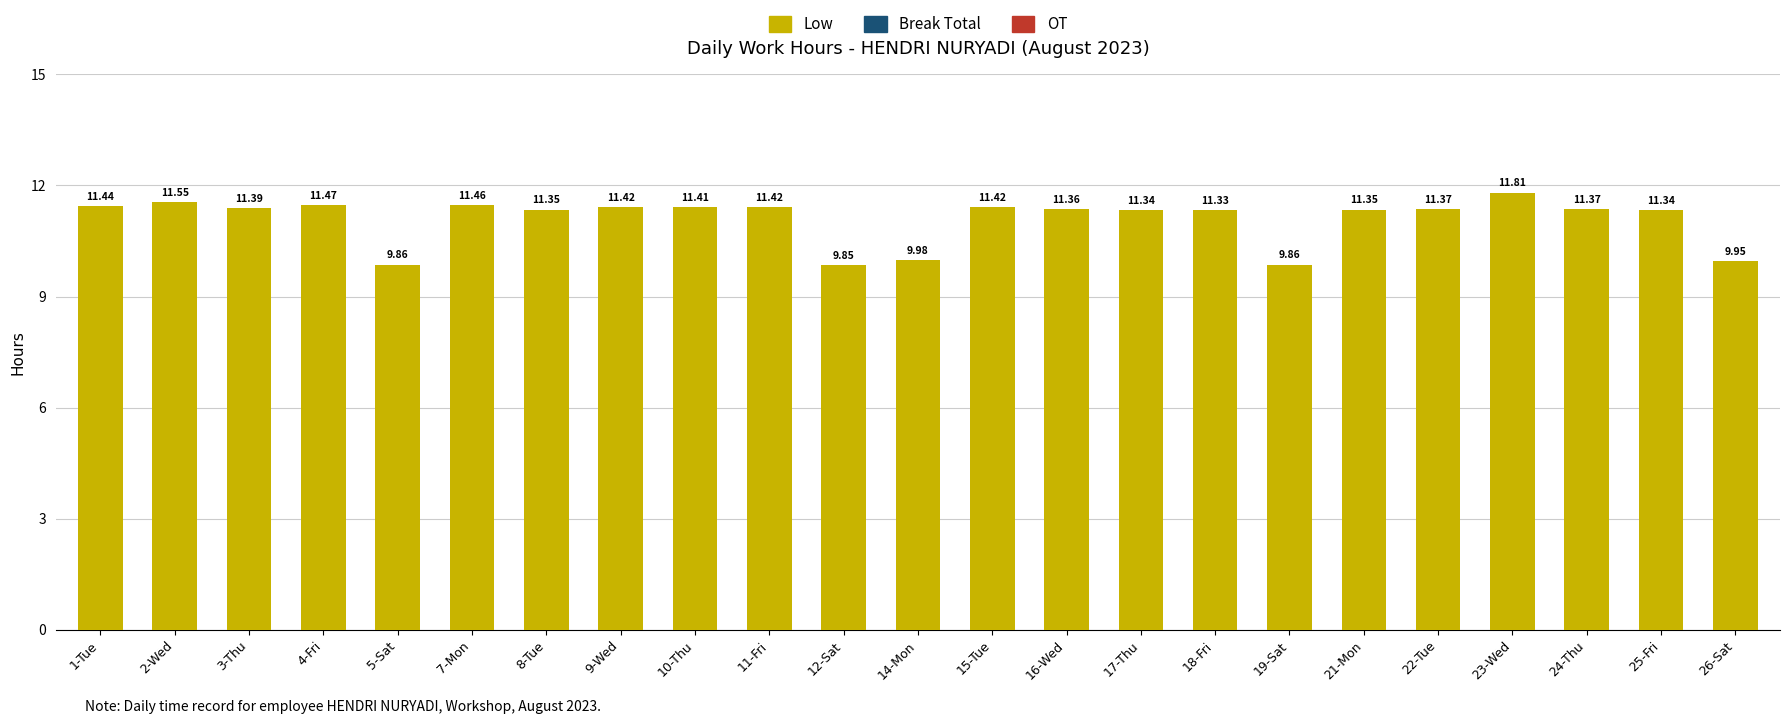

Which has a higher value, 19-Sat or 12-Sat?

19-Sat